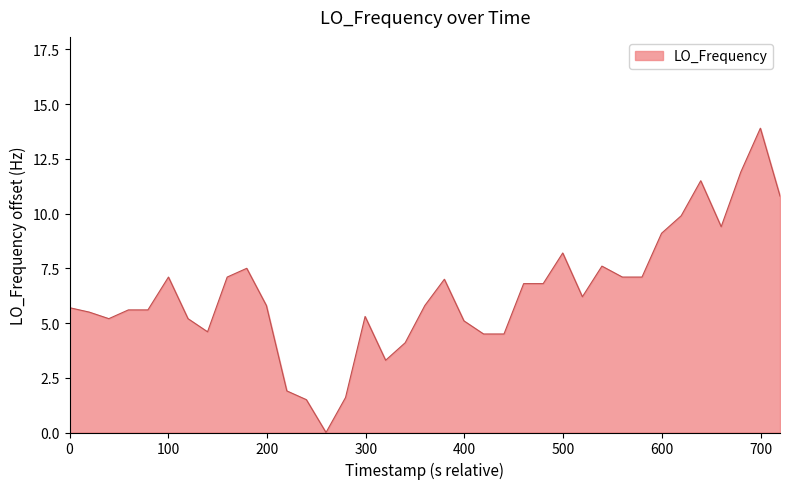

What is the difference between the maximum and minimum values?

13.9